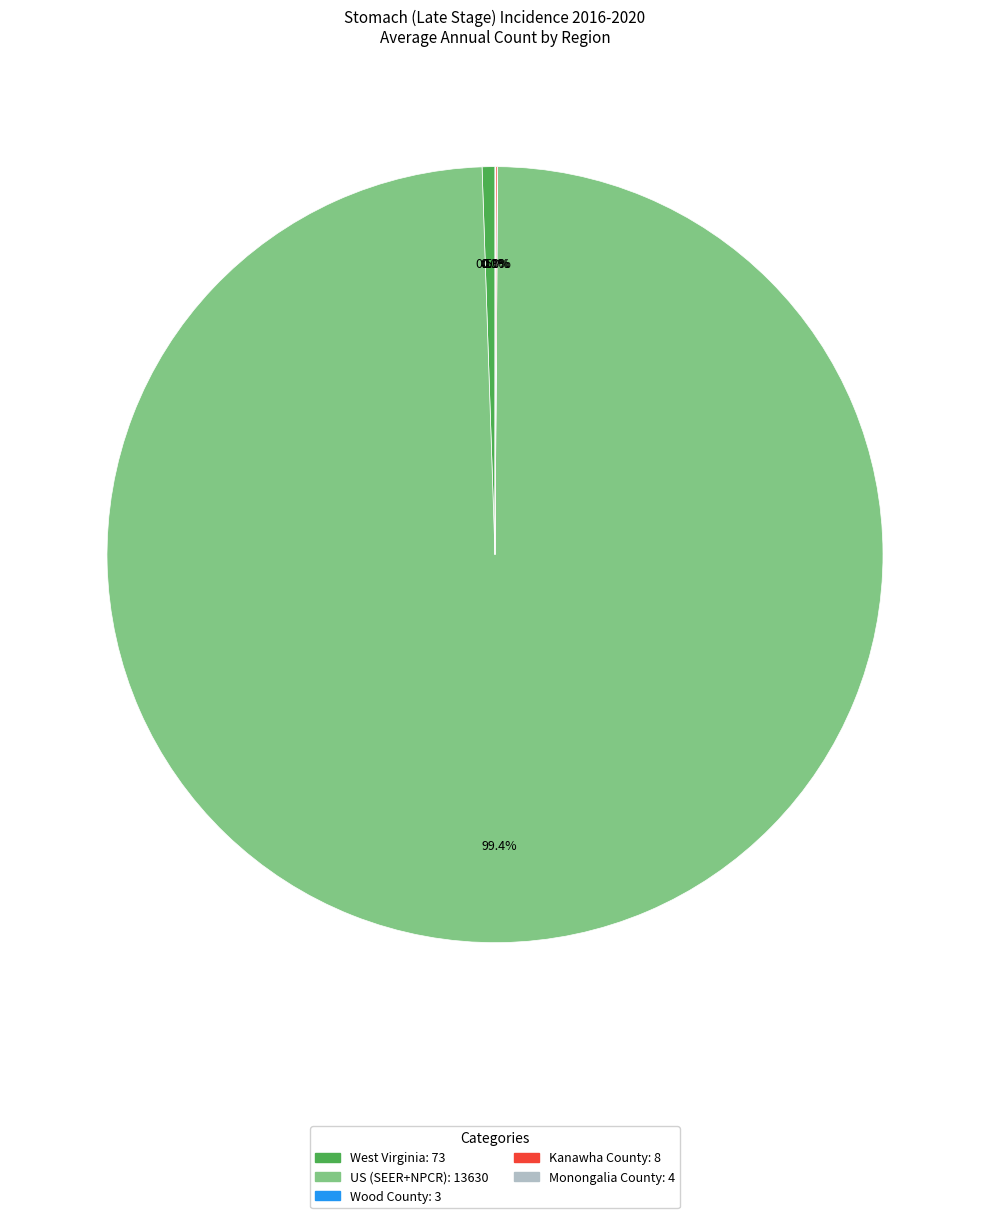

Does West Virginia account for over 50% of the chart?

No